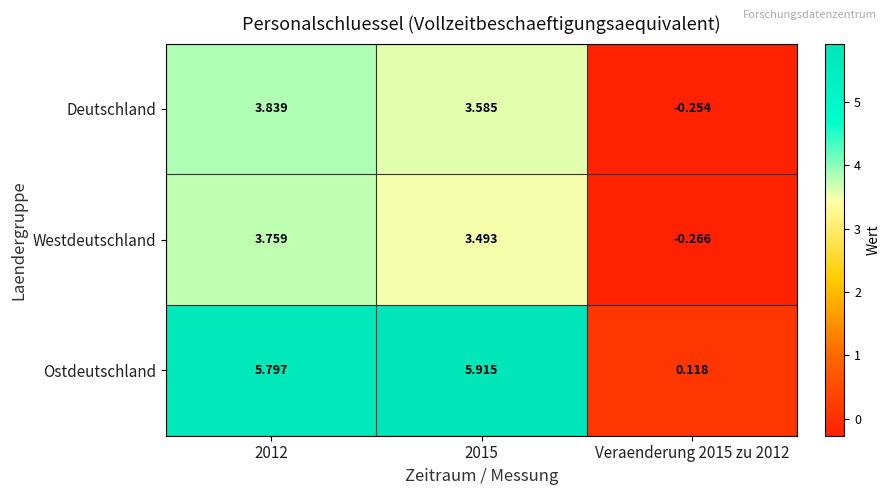

At 2012, list the series in order from largest to smallest.

Ostdeutschland, Deutschland, Westdeutschland